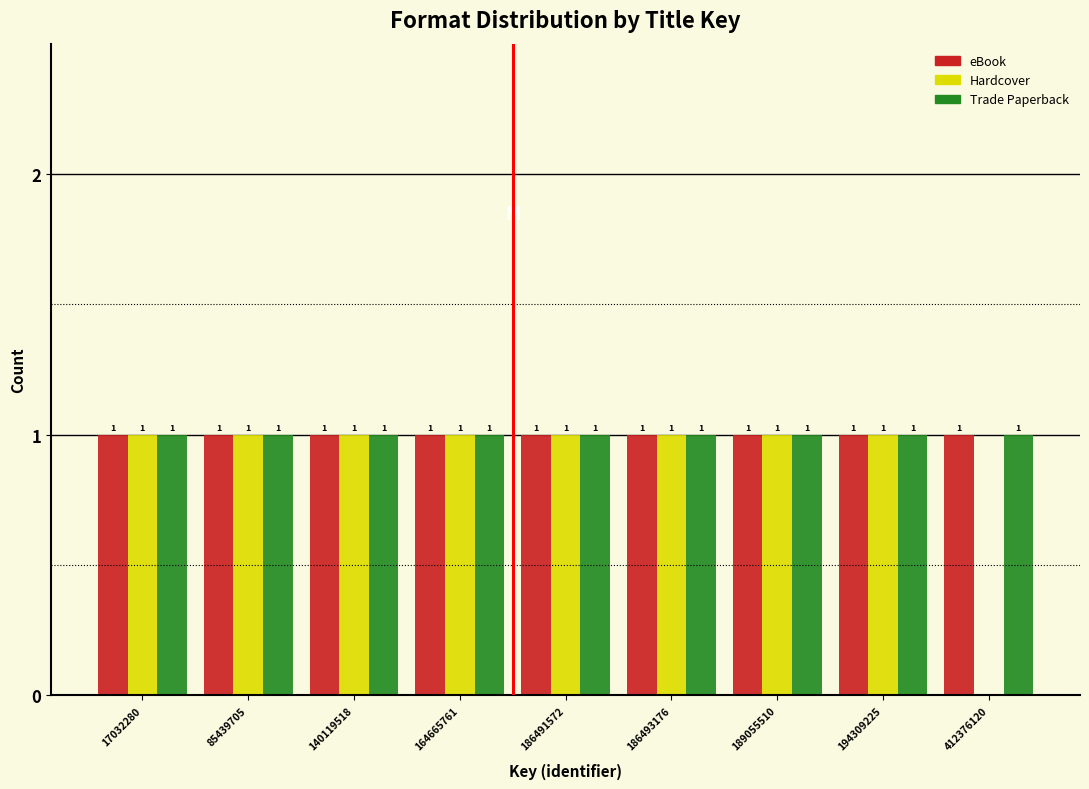

Reading left to right, transcribe all the data shown in this chart.

eBook: 17032280=1	85439705=1	140119518=1	164665761=1	186491572=1	186493176=1	189055510=1	194309225=1	412376120=1
Hardcover: 17032280=1	85439705=1	140119518=1	164665761=1	186491572=1	186493176=1	189055510=1	194309225=1	412376120=0
Trade Paperback: 17032280=1	85439705=1	140119518=1	164665761=1	186491572=1	186493176=1	189055510=1	194309225=1	412376120=1